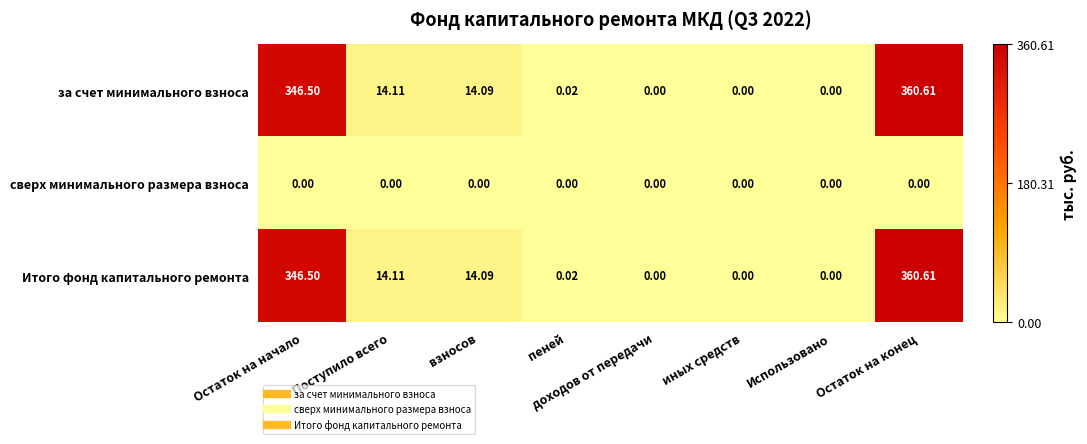

Which label corresponds to the largest value in the chart?

Остаток на конец